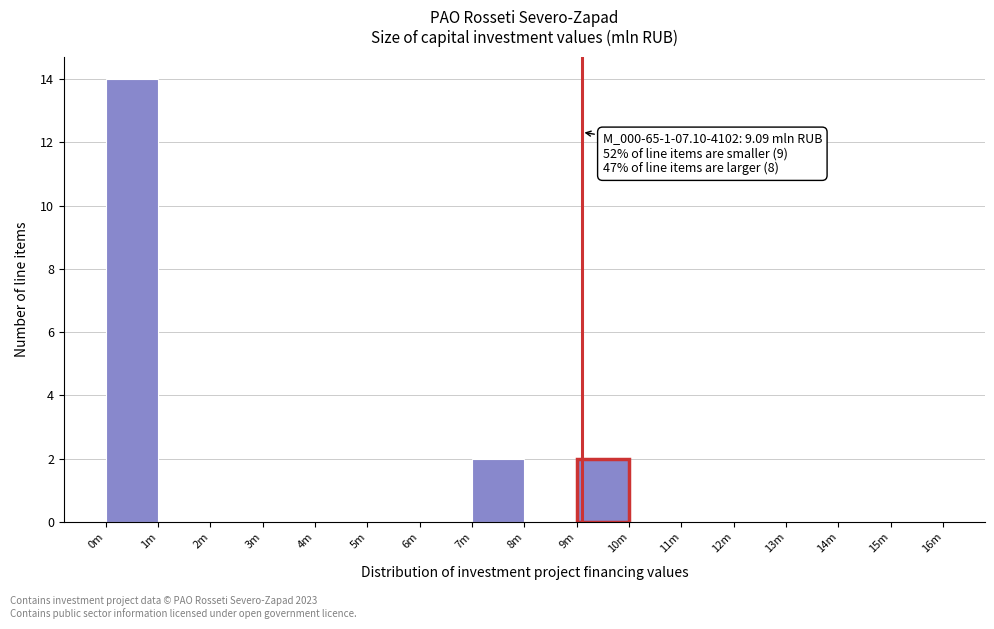

Reading left to right, extract all data points from this chart.

0m=14	1m=0	2m=0	3m=0	4m=0	5m=0	6m=0	7m=2	8m=0	9m=2	10m=0	11m=0	12m=0	13m=0	14m=0	15m=0